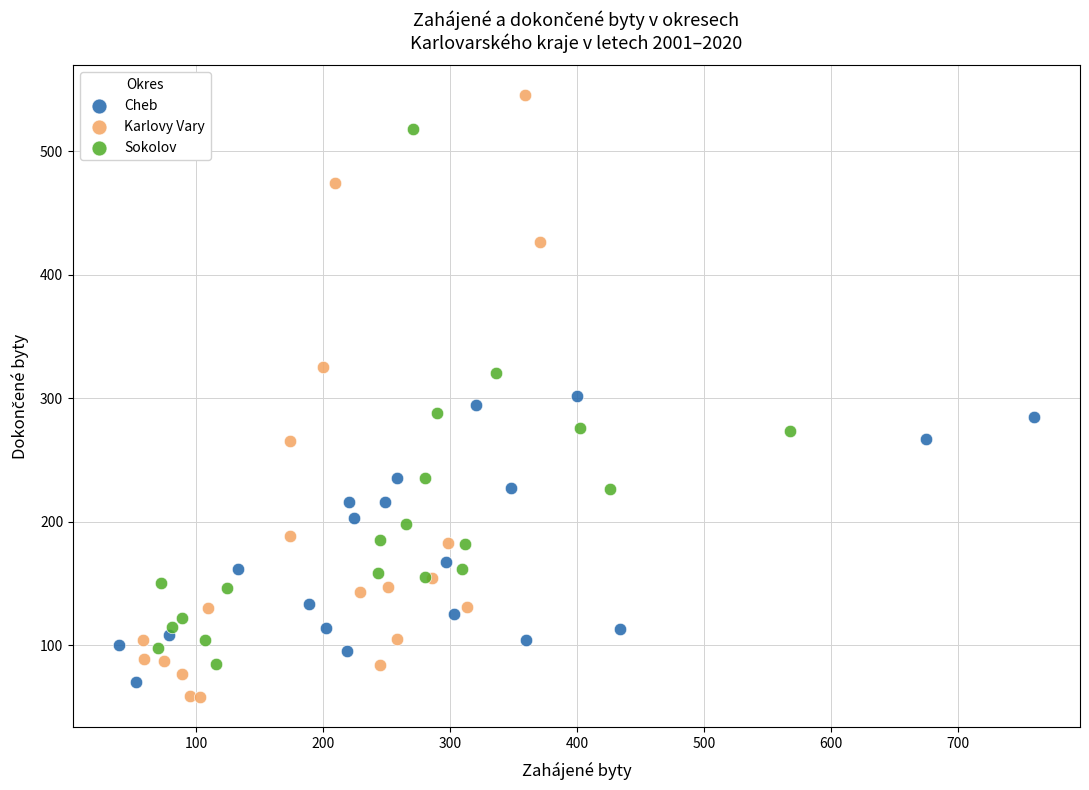

Which series reaches the maximum Y coordinate?

Karlovy Vary